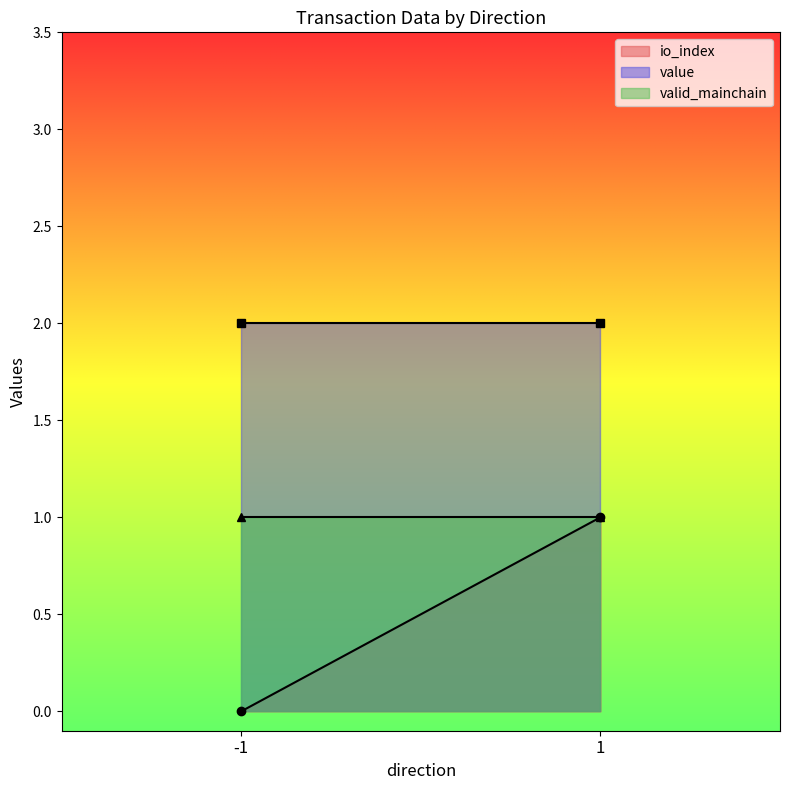

Rank the series by their maximum value, from highest to lowest.

value, io_index, valid_mainchain